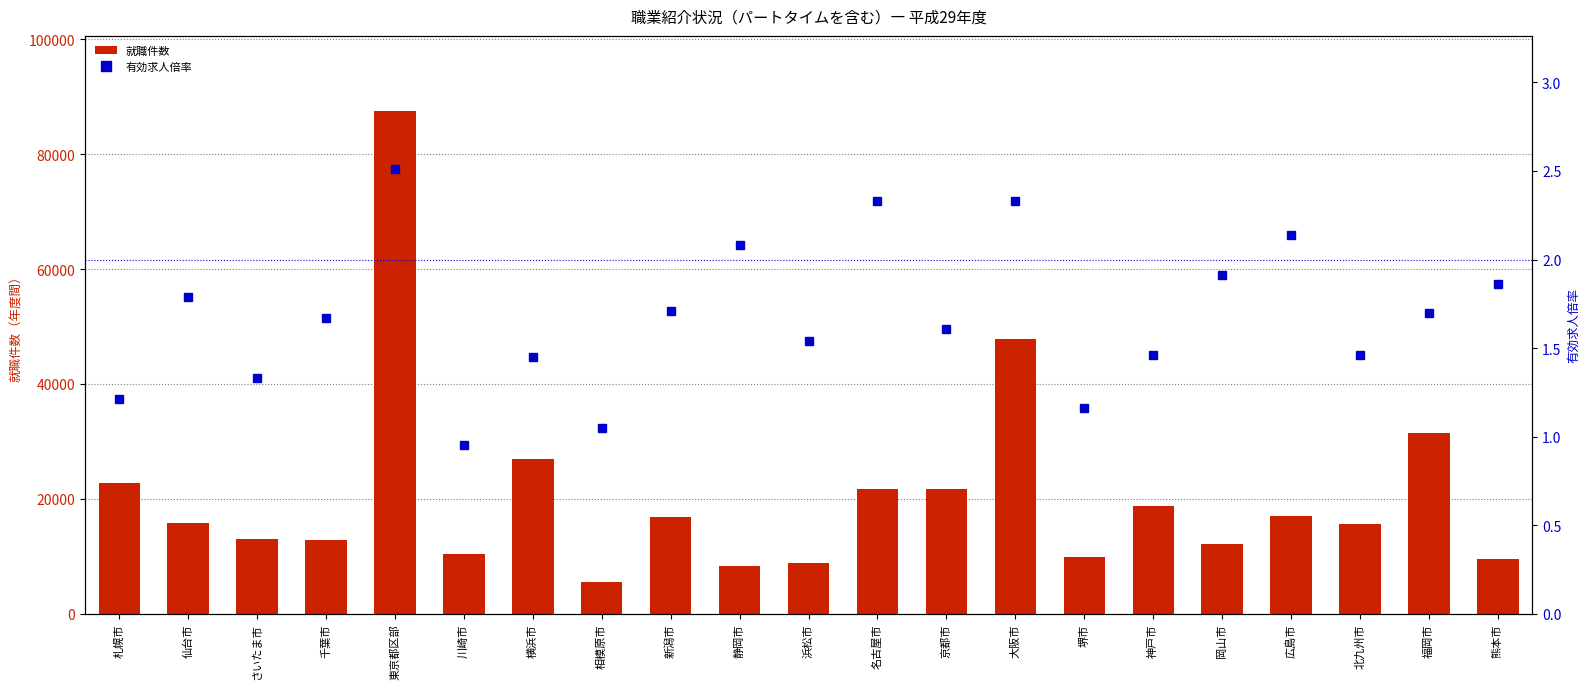

Reading left to right, list all the values displayed in this chart.

就職件数: 22742.0	15730.0	12916.0	12839.0	87484.0	10376.0	26858.0	5504.0	16862.0	8336.0	8833.0	21744.0	21691.0	47897.0	9883.0	18672.0	12050.0	16956.0	15543.0	31508.0	9535.0
有効求人倍率: 1.2	1.8	1.3	1.7	2.5	0.9	1.4	1.1	1.7	2.1	1.5	2.3	1.6	2.3	1.2	1.5	1.9	2.1	1.5	1.7	1.9